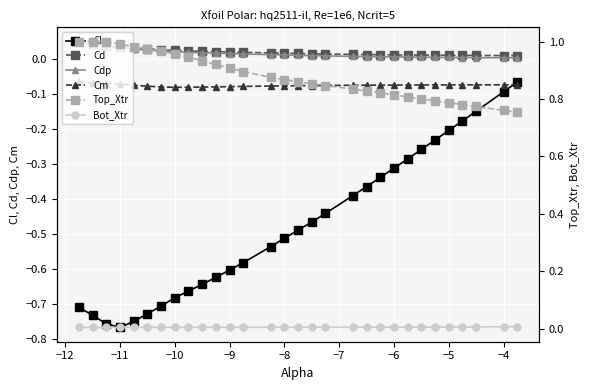

True or false: Cl and Cd intersect in this chart.

False